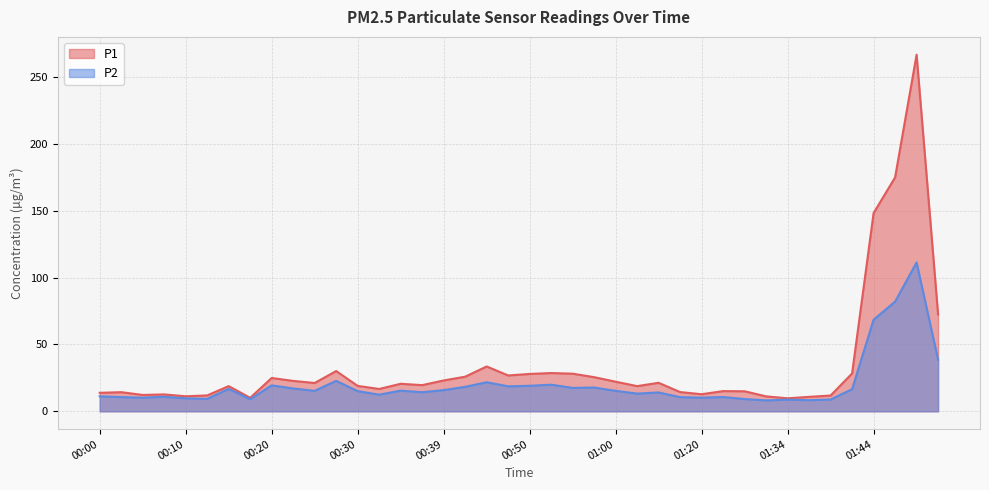

What is the label of the 7th point from the right?

01:37